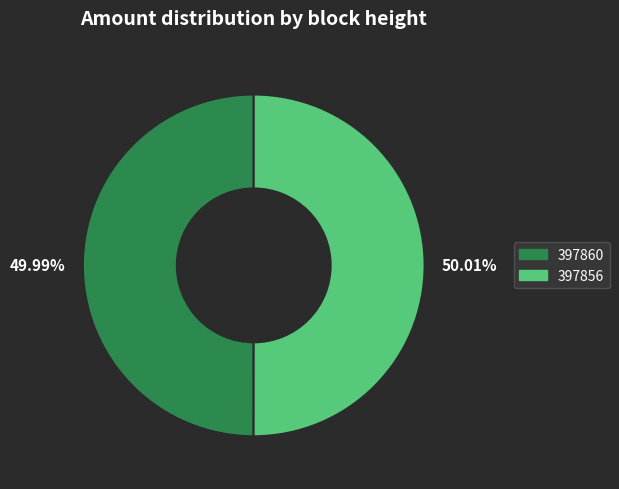

Do 49.99% and 50.01% together represent more than half of the pie?

Yes